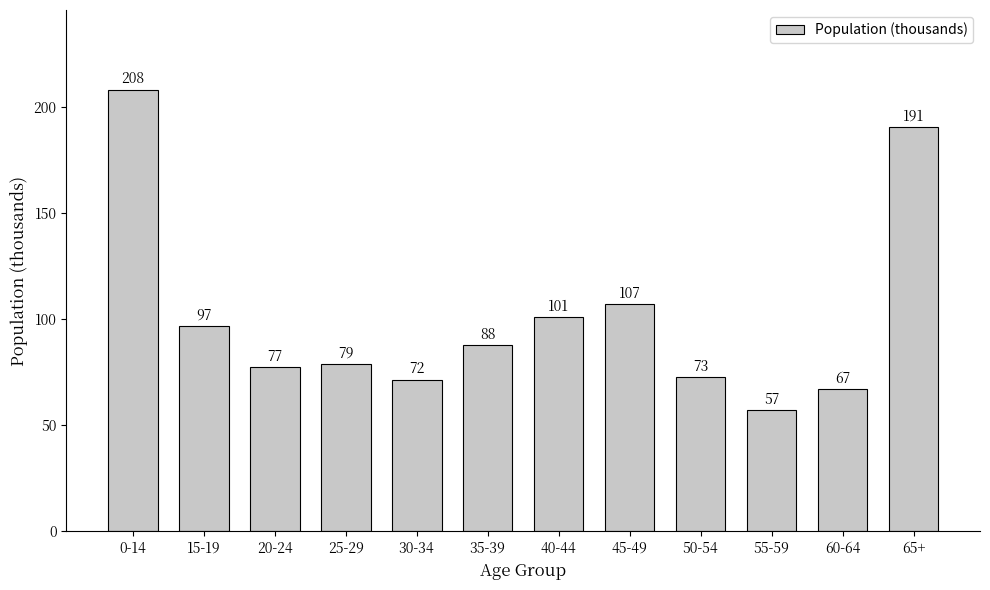

List the labels in order of value, largest first.

0-14, 65+, 45-49, 40-44, 15-19, 35-39, 25-29, 20-24, 50-54, 30-34, 60-64, 55-59